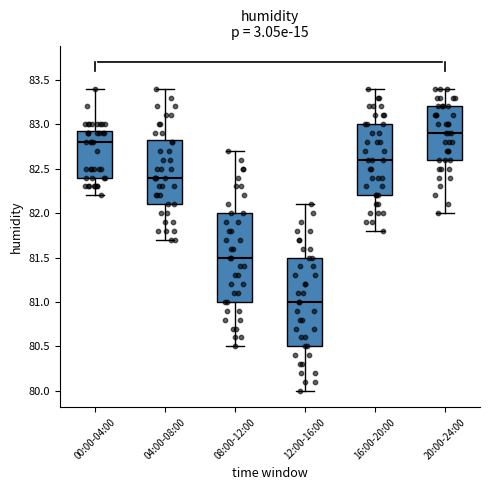

Which box has the lowest median line?

12:00-16:00